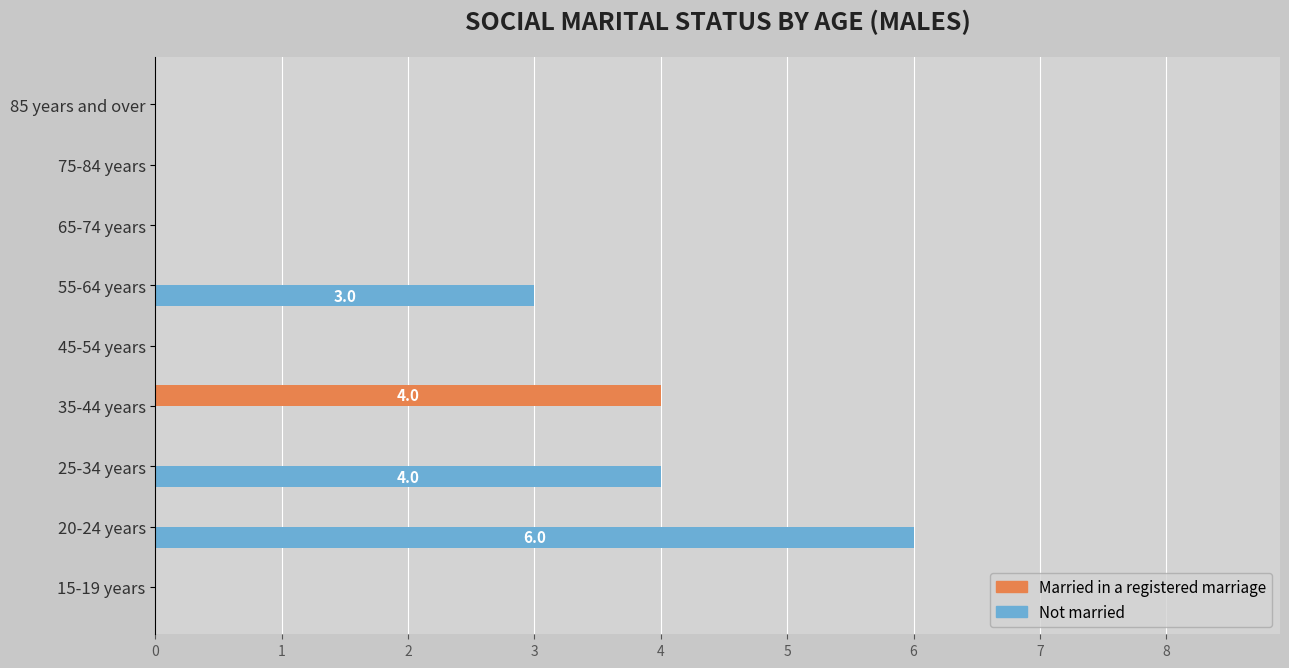

The value of Married in a registered marriage at 55-64 years is 1. True or false?

False